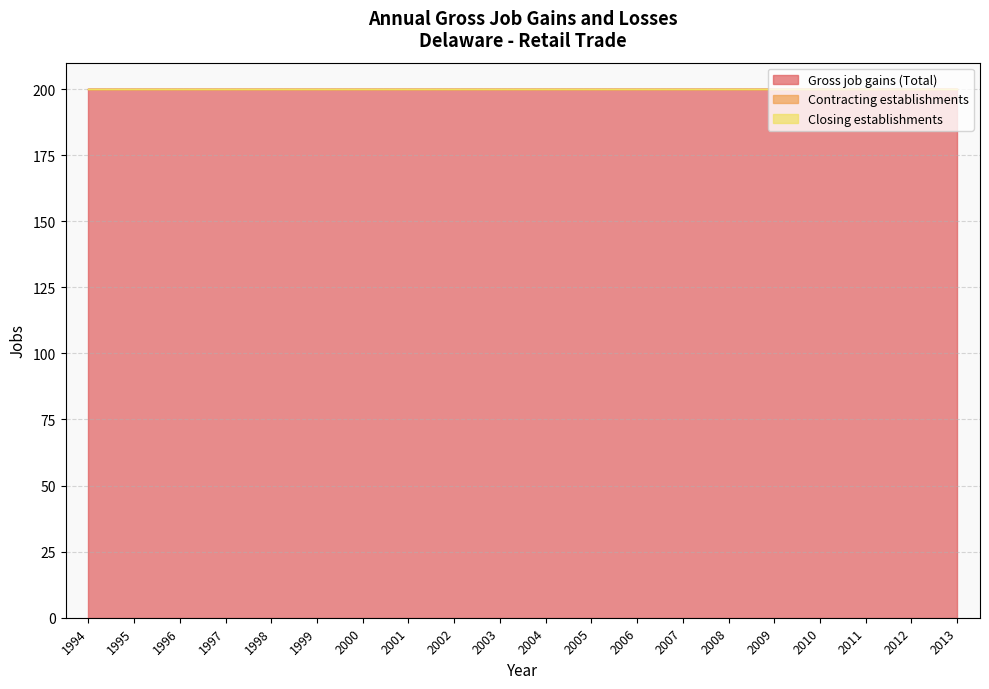

Between 2002 and 2005, which series saw the biggest shift?

Gross job gains (Total)